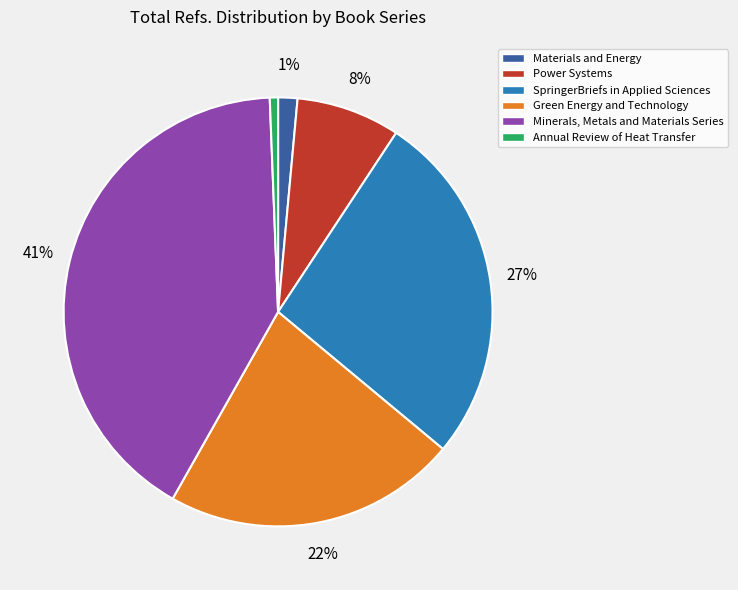

To the nearest percent, what is the average slice percentage?

17%